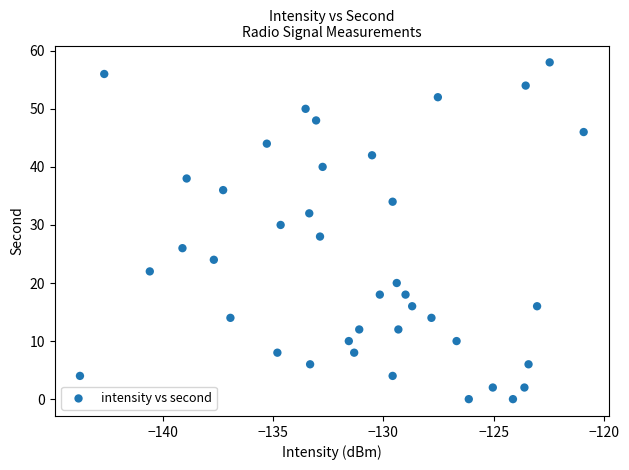

What is the range of Y values (max minus min)?

58